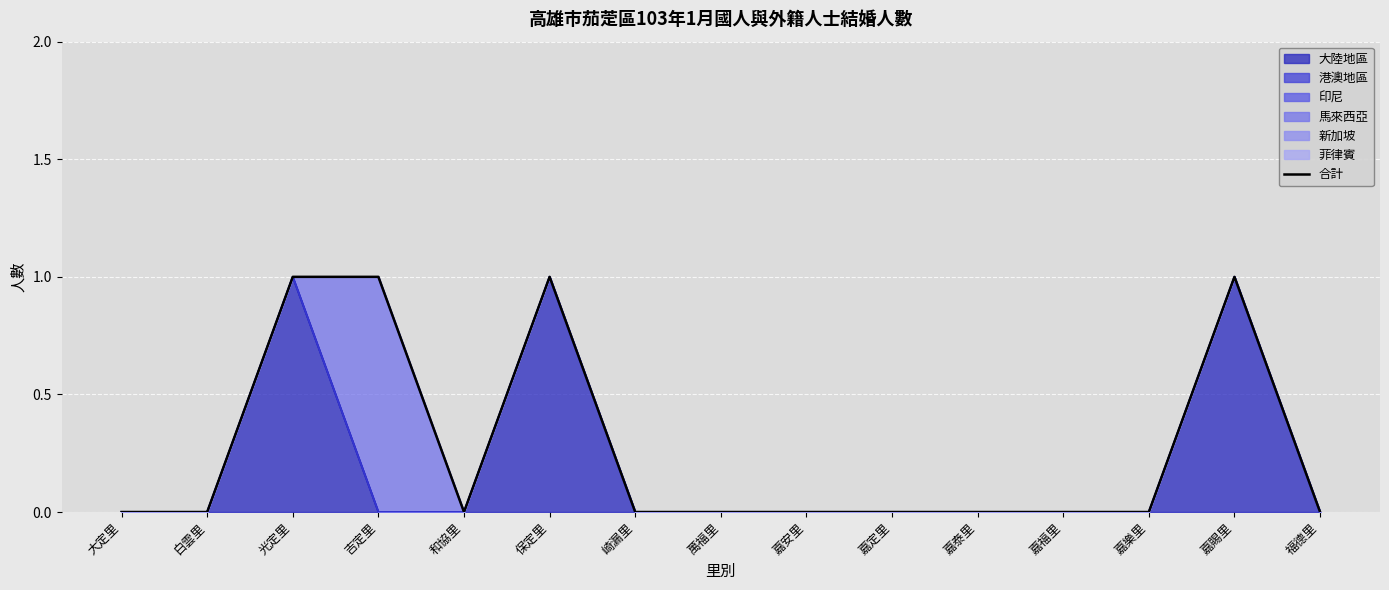

What is the change in value from 光定里 to 嘉福里?

-1